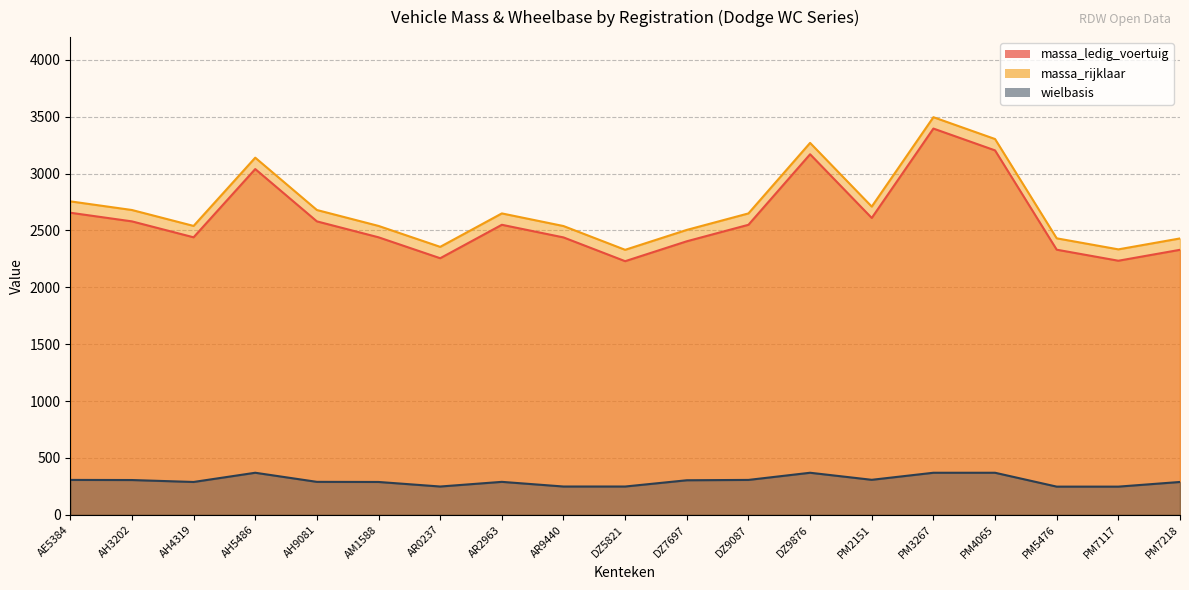

What is the sum of the wielbasis values at PM3267 and PM7218?

659